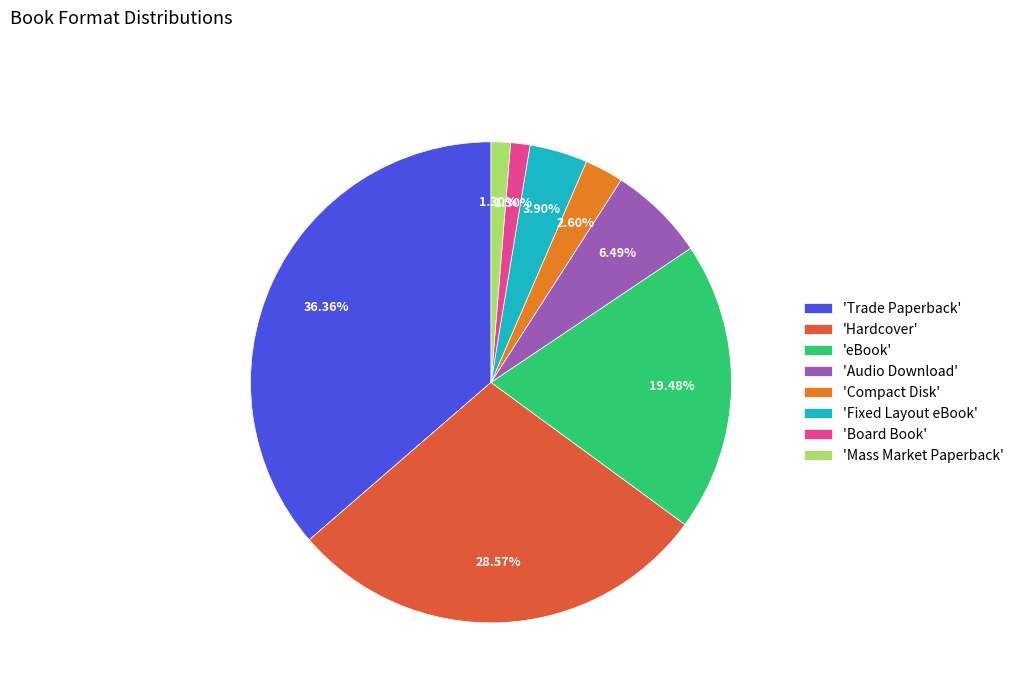

Combined, do 'Hardcover' and 'eBook' account for over 50%?

No